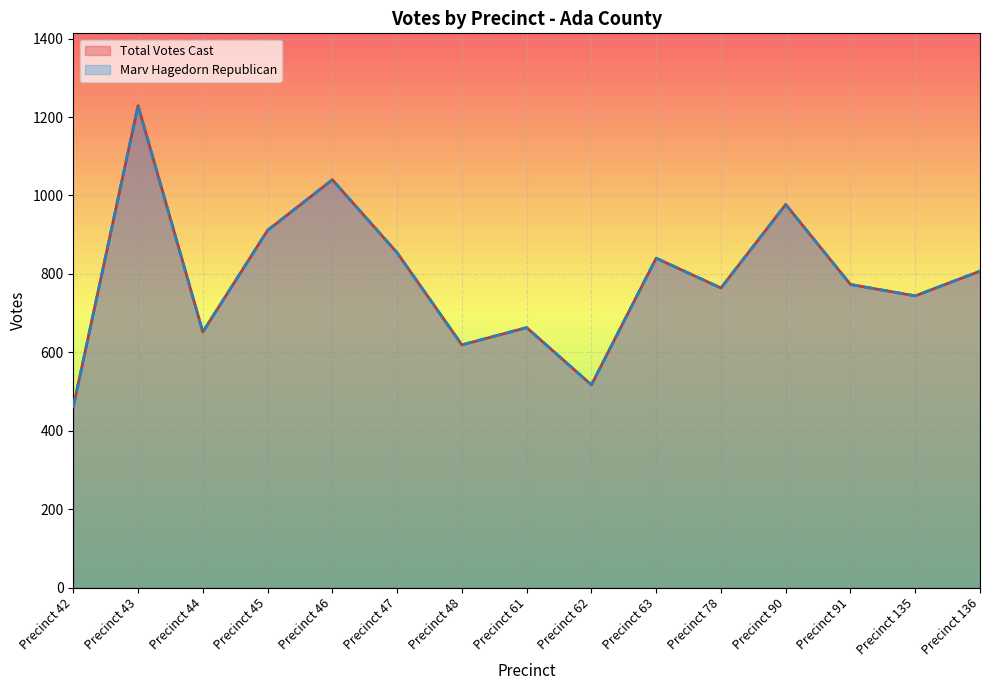

The value of Total Votes Cast at Precinct 135 is 744. True or false?

True